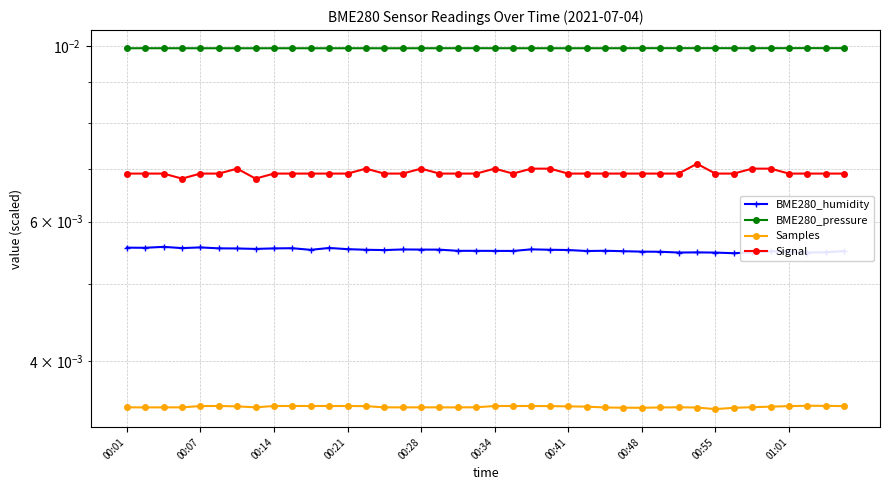

Where is the first local minimum for BME280_pressure?

00:14